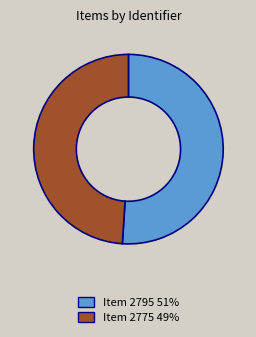

Does any single category account for the majority?

Yes